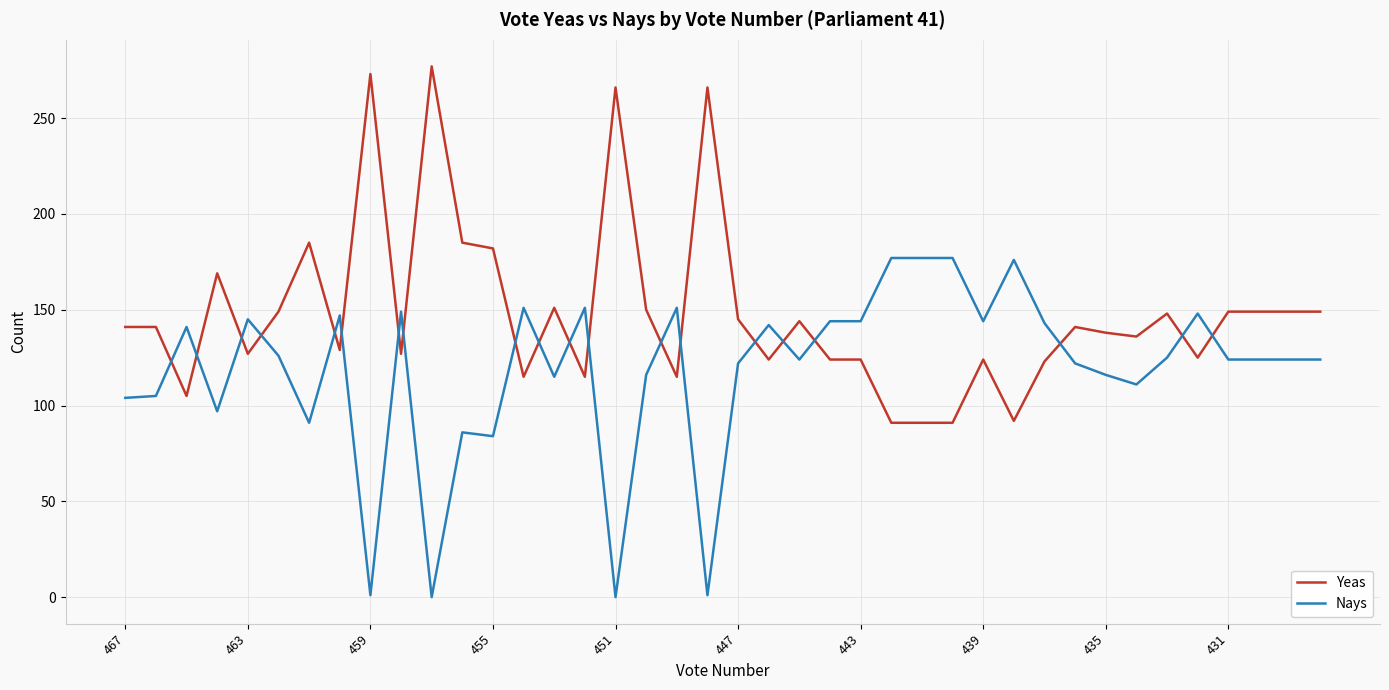

After their last crossing, which series has the higher values: Yeas or Nays?

Yeas